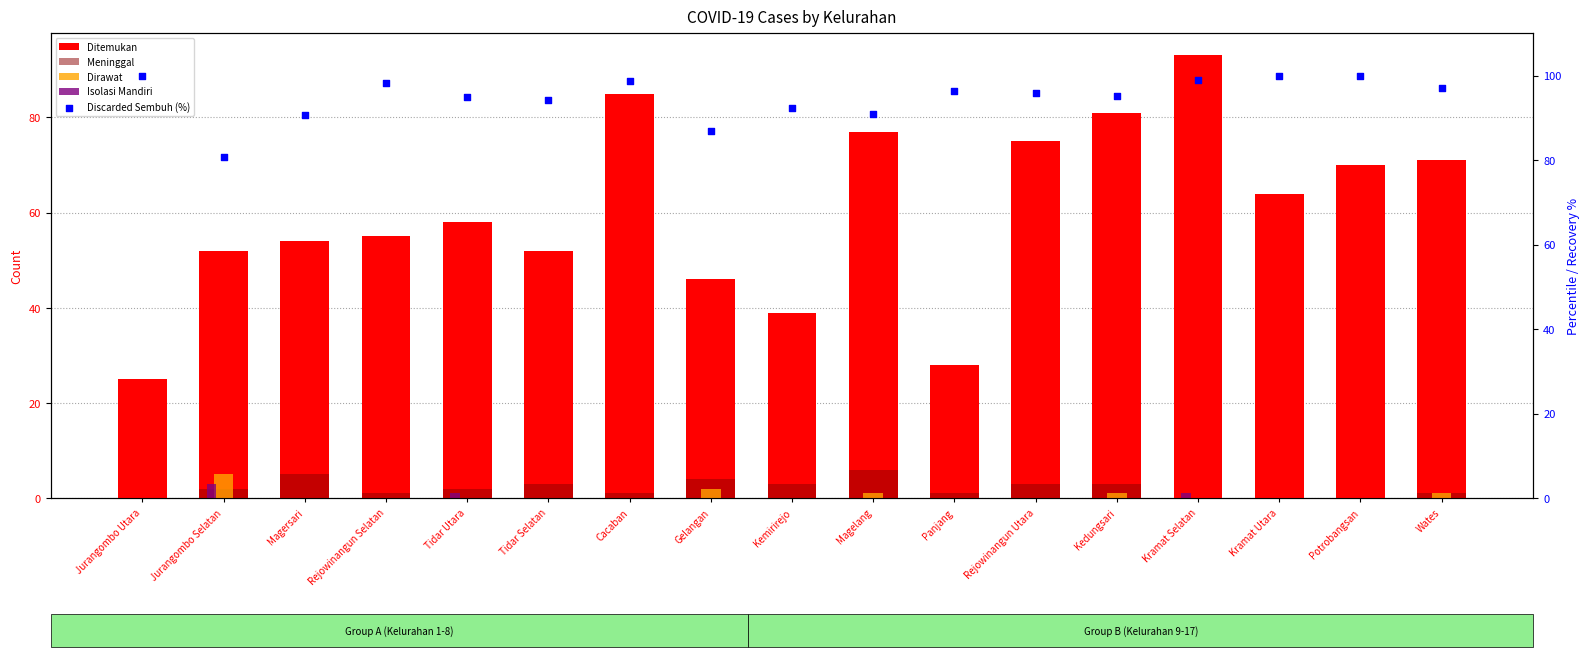

Which series has the largest total across all categories?

Discarded Sembuh (%)